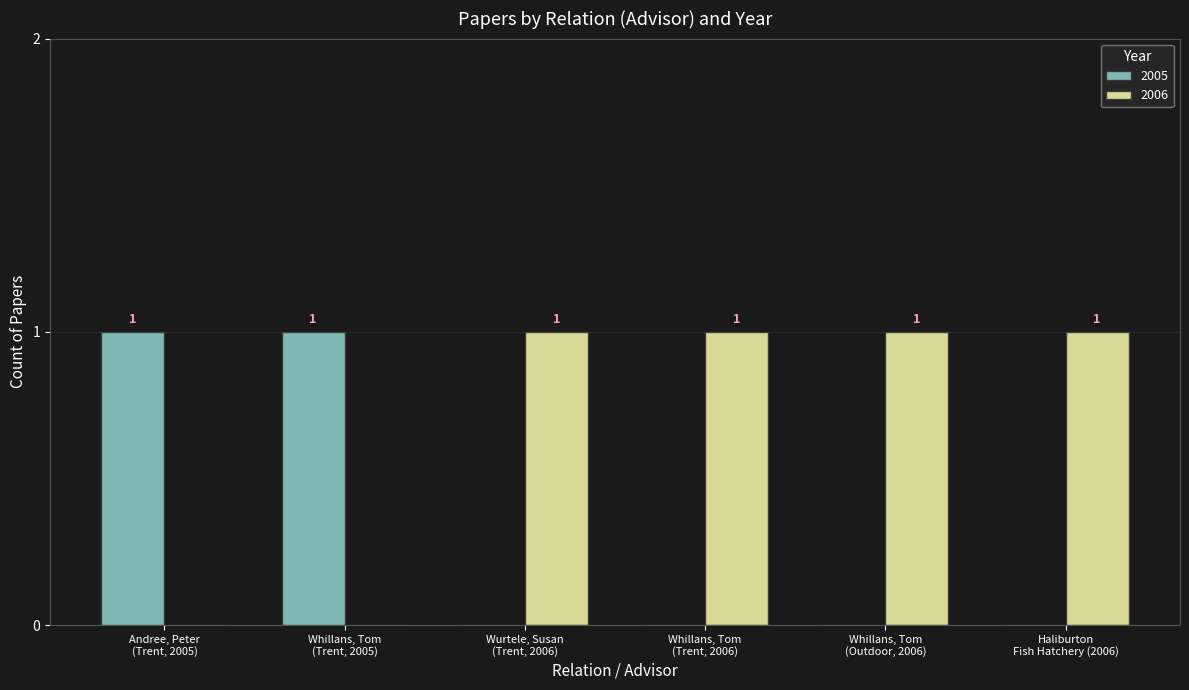

Which series has the largest total across all categories?

2006